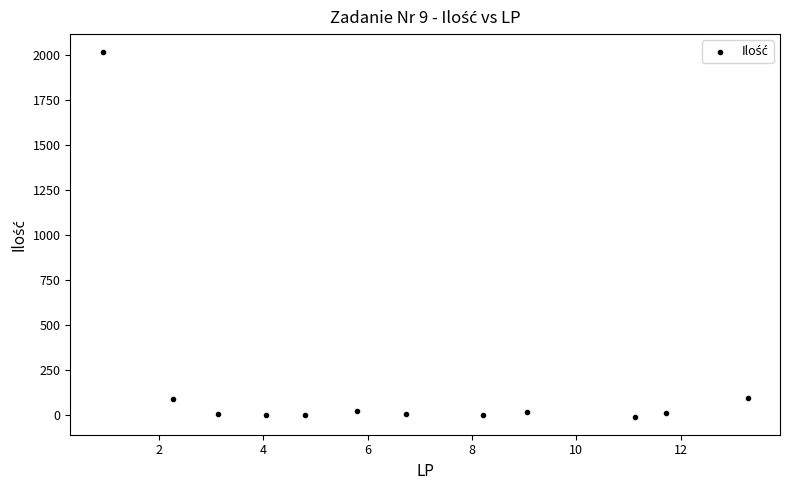

What is the average X value?

6.8